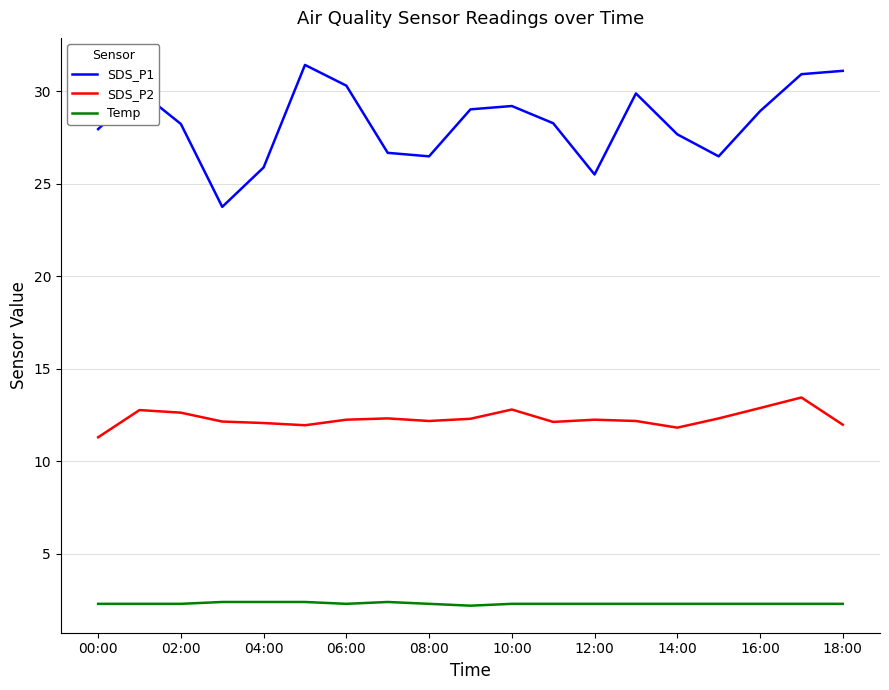

Is this an area chart (filled region under the line)?

No